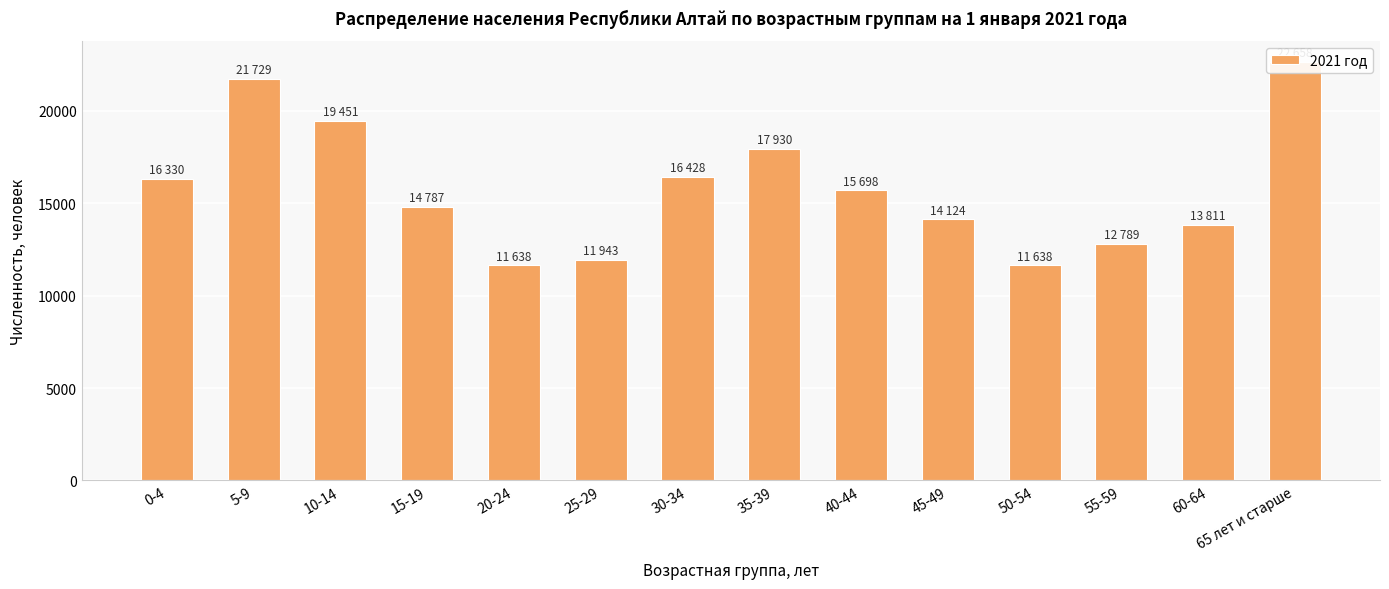

Approximately how many times larger is the value at 45-49 compared to 60-64?

1.0